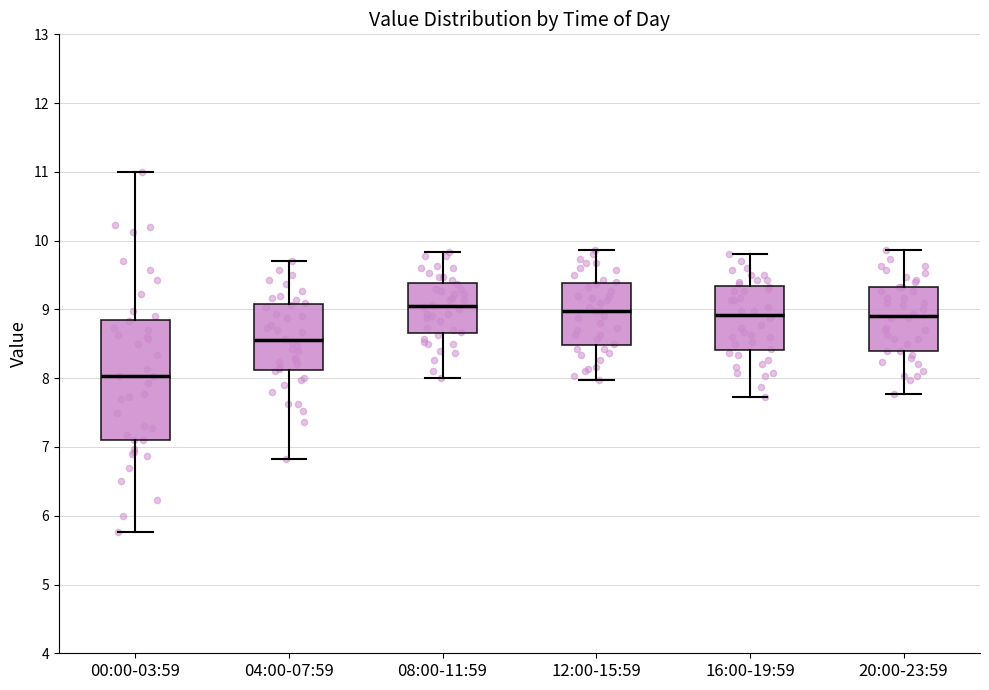

Reading left to right, transcribe this box plot: for each box, give where its median line is, the range the box spans, and where its two whiskers end, as read against the y-axis. The values are not printed on the chart, so give them approximately, as read against the axis.

00:00-03:59: median 8.0, box 7.1 to 8.8, whiskers 5.8 to 11.0
04:00-07:59: median 8.6, box 8.1 to 9.1, whiskers 6.8 to 9.7
08:00-11:59: median 9.1, box 8.7 to 9.4, whiskers 8.0 to 9.8
12:00-15:59: median 9.0, box 8.5 to 9.4, whiskers 8.0 to 9.9
16:00-19:59: median 8.9, box 8.4 to 9.3, whiskers 7.7 to 9.8
20:00-23:59: median 8.9, box 8.4 to 9.3, whiskers 7.8 to 9.9